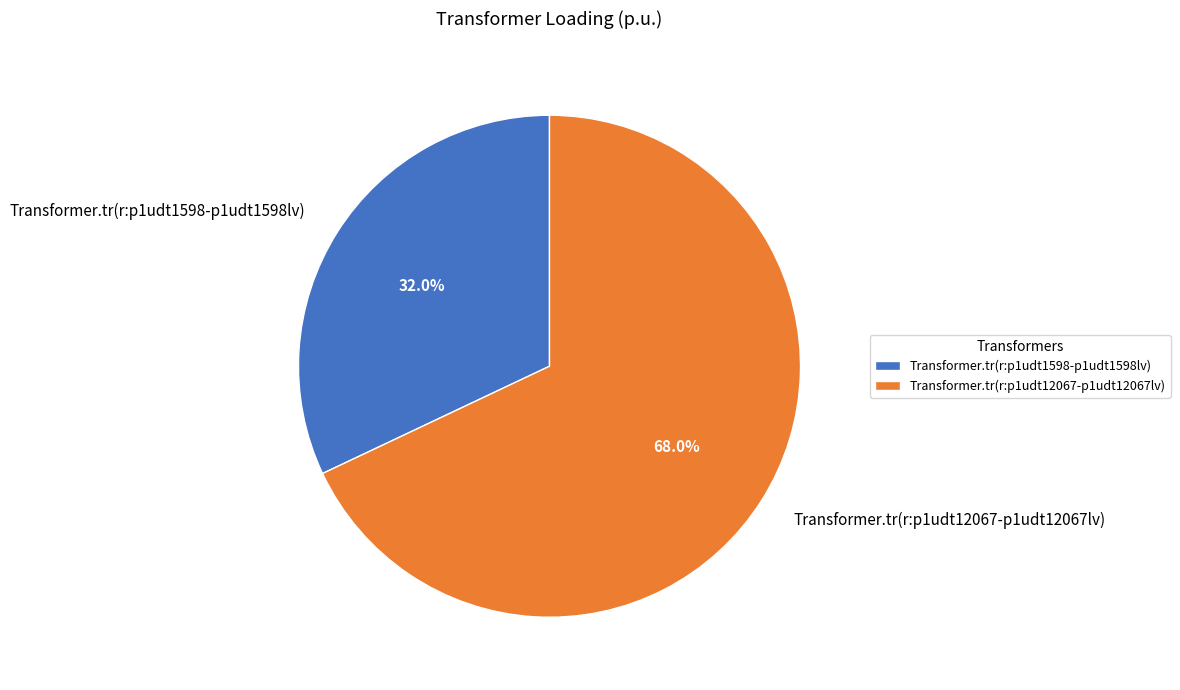

Which has a higher value, Transformer.tr(r:p1udt1598-p1udt1598lv) or Transformer.tr(r:p1udt12067-p1udt12067lv)?

Transformer.tr(r:p1udt12067-p1udt12067lv)